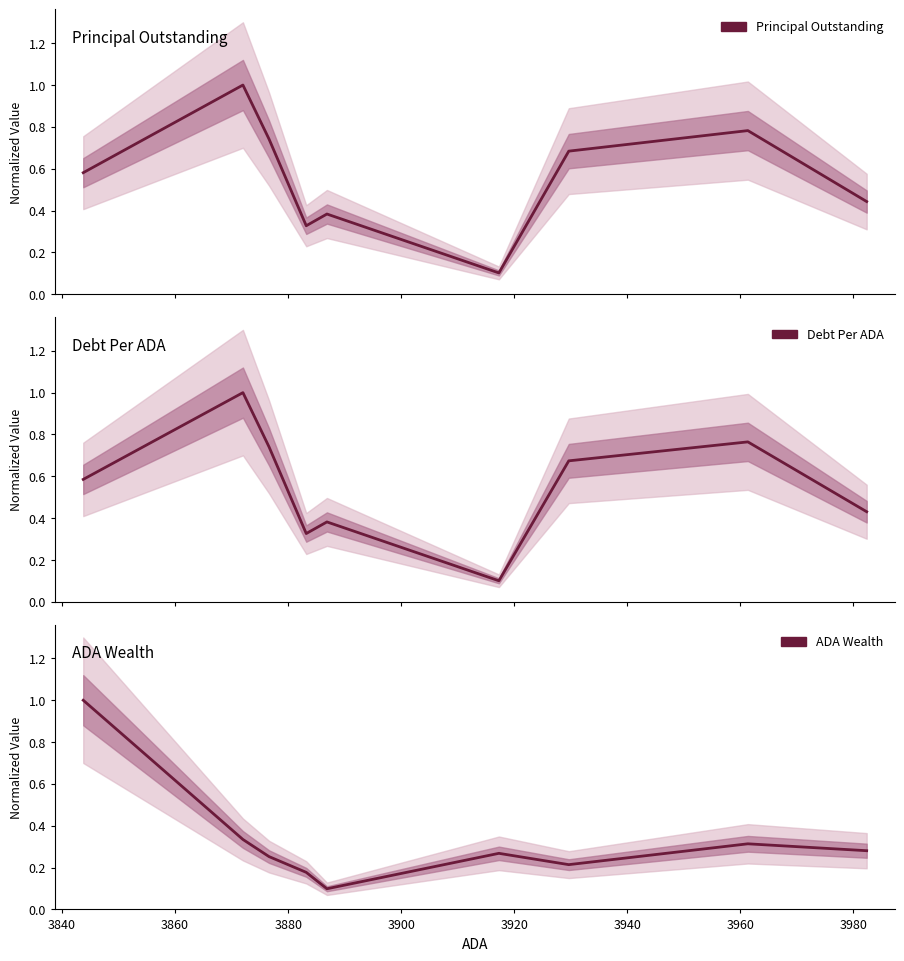

What is the lowest value of the ADA Wealth series?

0.1